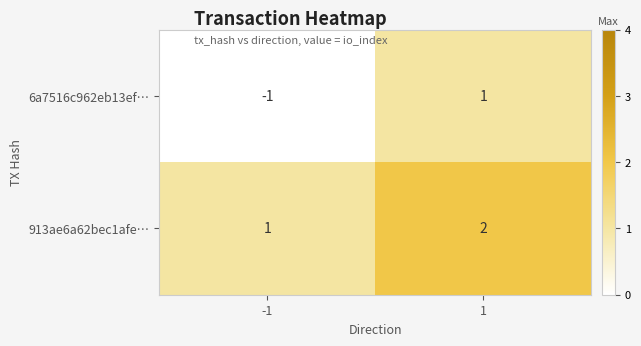

How many distinct data groups are displayed?

2